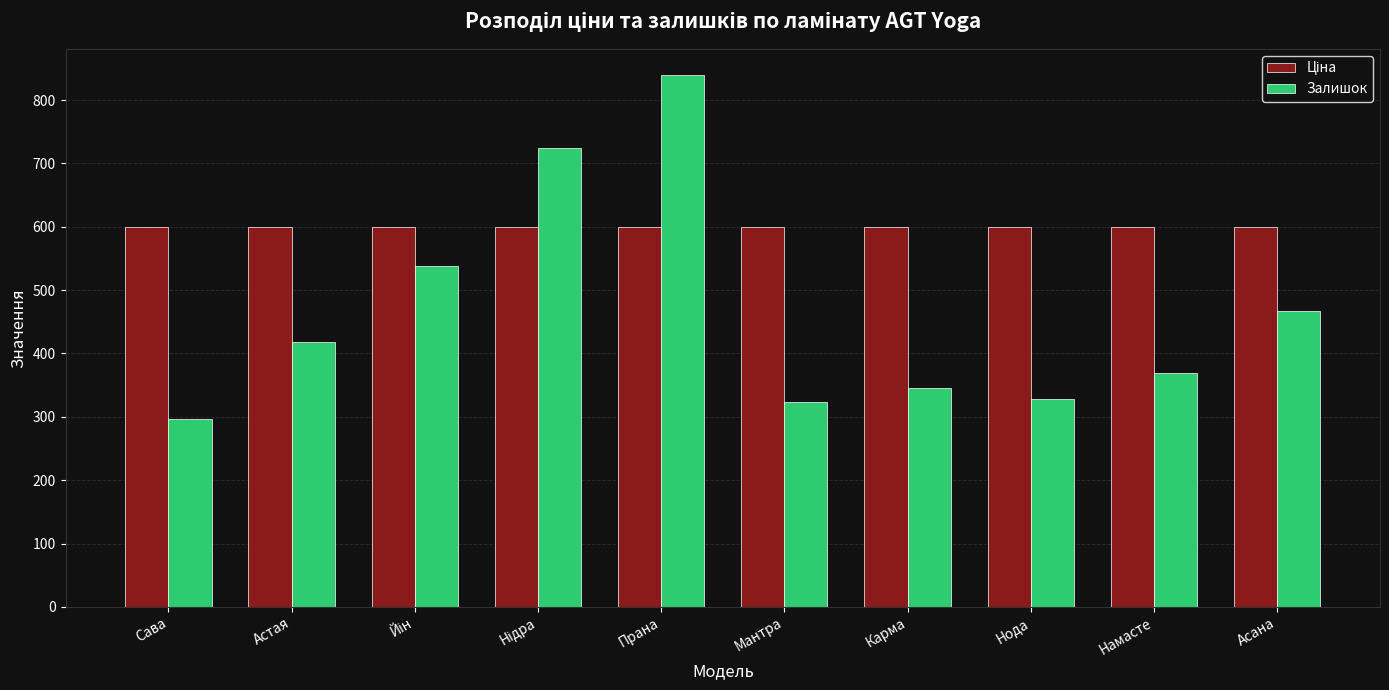

How many bars are there in total?

20